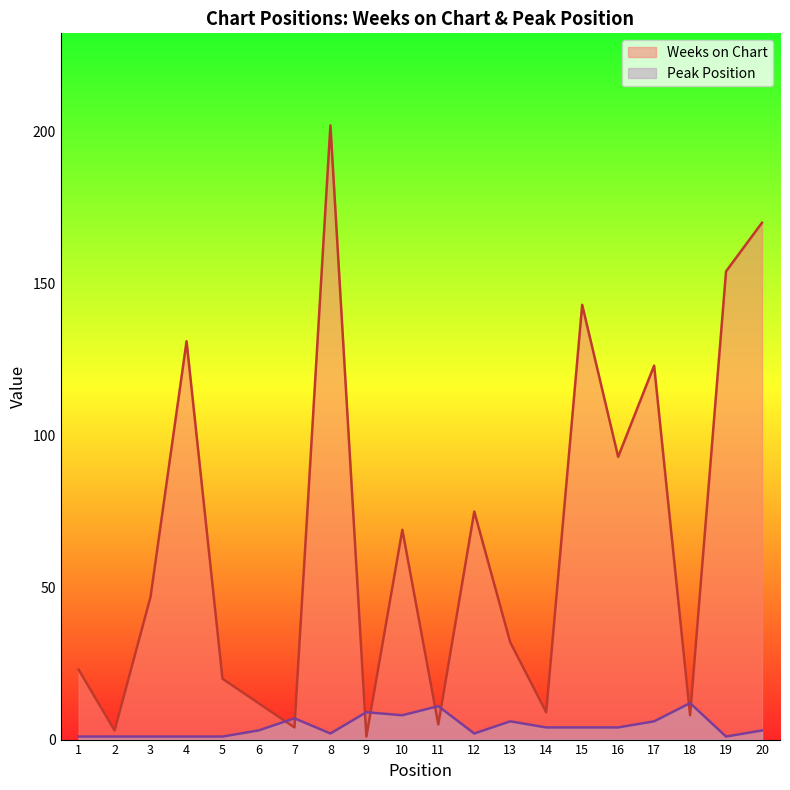

Reading left to right, what are all the values shown in this chart?

Weeks on Chart: 1=23	2=3	3=47	4=131	5=20	6=12	7=4	8=202	9=1	10=69	11=5	12=75	13=32	14=9	15=143	16=93	17=123	18=8	19=154	20=170
Peak Position: 1=1	2=1	3=1	4=1	5=1	6=3	7=7	8=2	9=9	10=8	11=11	12=2	13=6	14=4	15=4	16=4	17=6	18=12	19=1	20=3